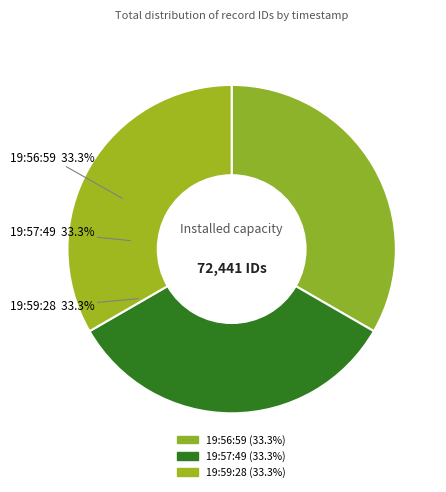

How many segments does this pie chart have?

3